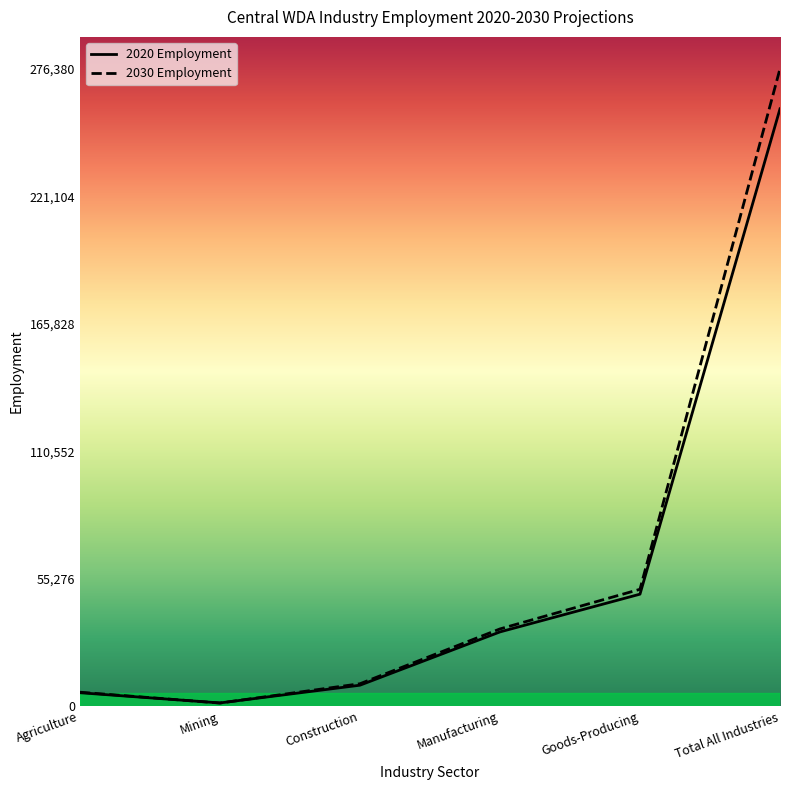

What are all the series names shown in the legend?

2020 Employment, 2030 Employment